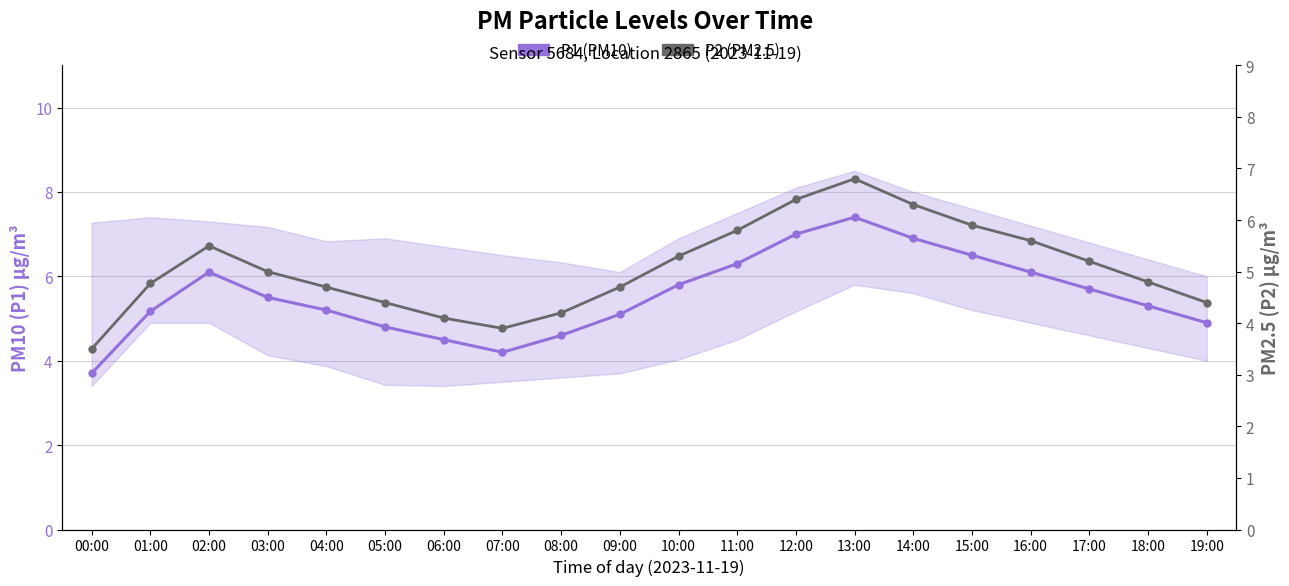

What is the difference between the P1 (PM10) values at 19:00 and 00:00?

1.2